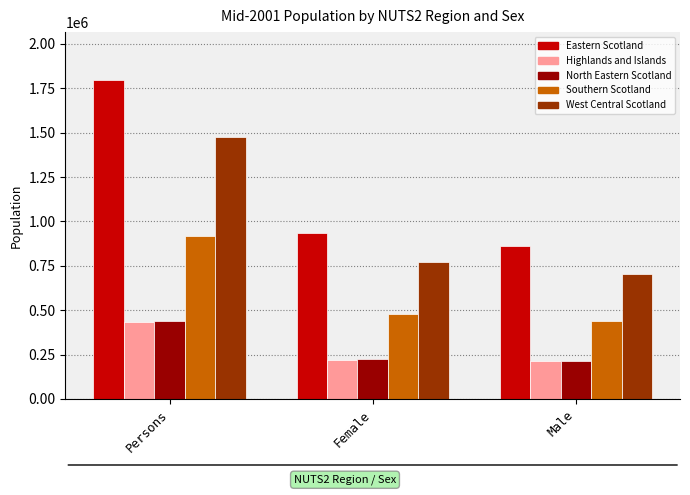

What is the difference between the highest and lowest values at Persons?

1363750